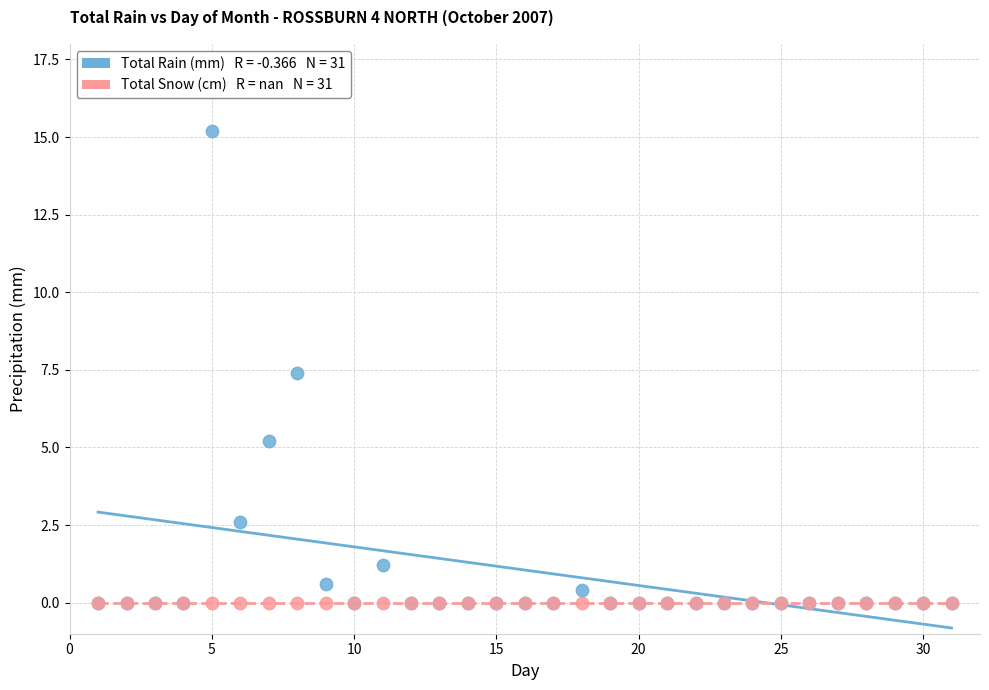

Across all series, what Y value is closest to 7?

7.4